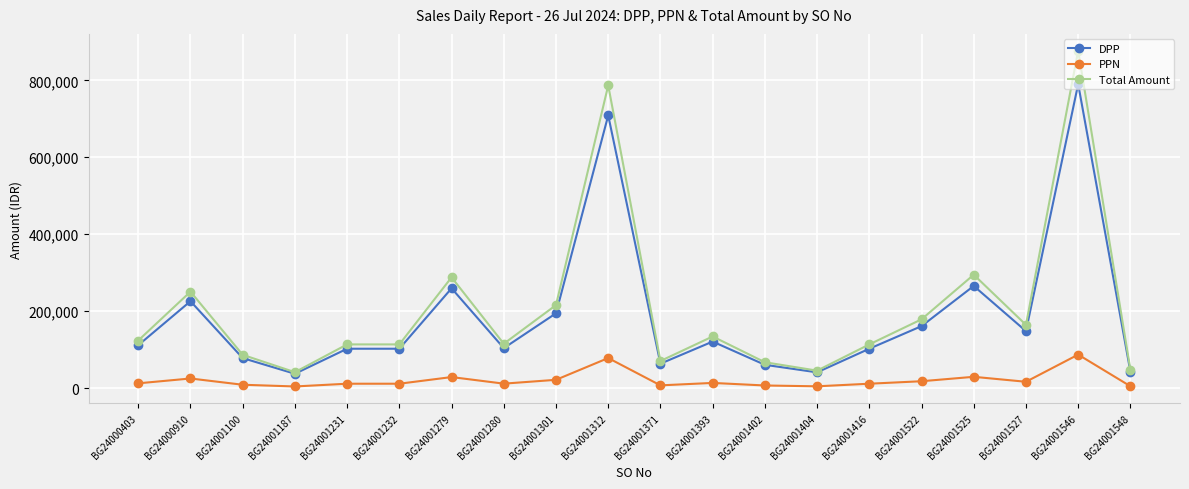

True or false: PPN has more than 1 points higher than both neighbors.

True